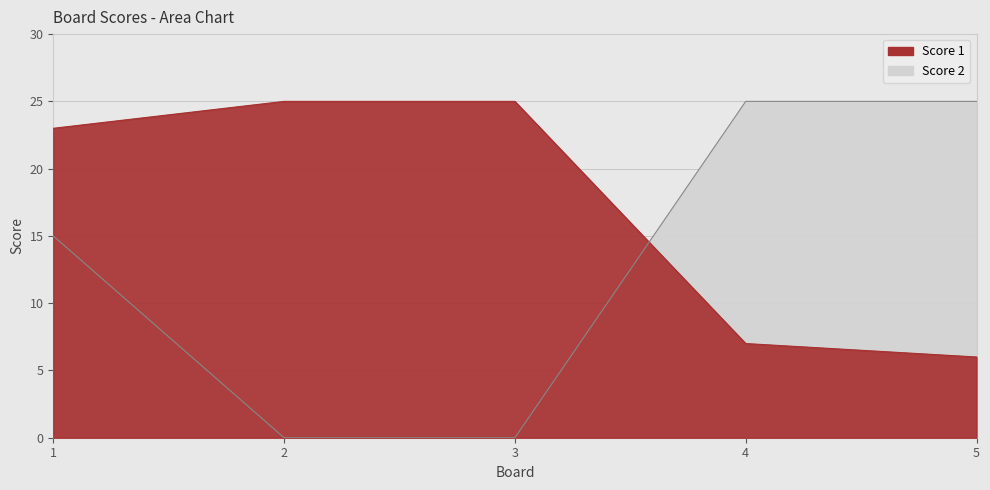

Count the Score 2 values in the range 0 to 25.

5